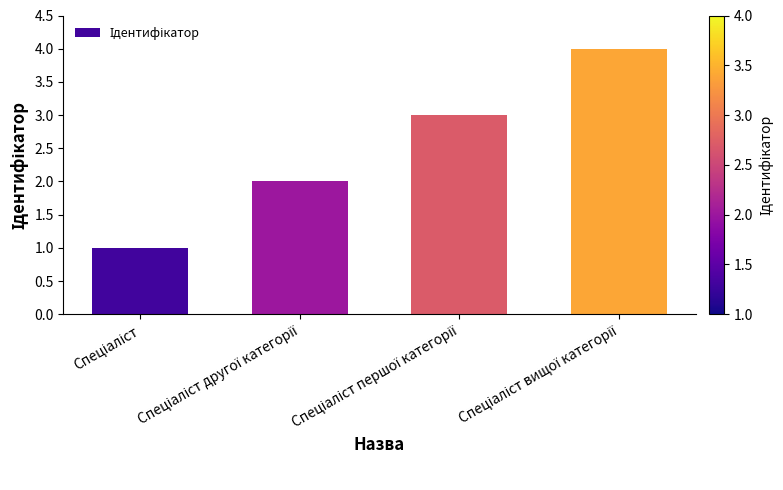

How many values are below 3?

2